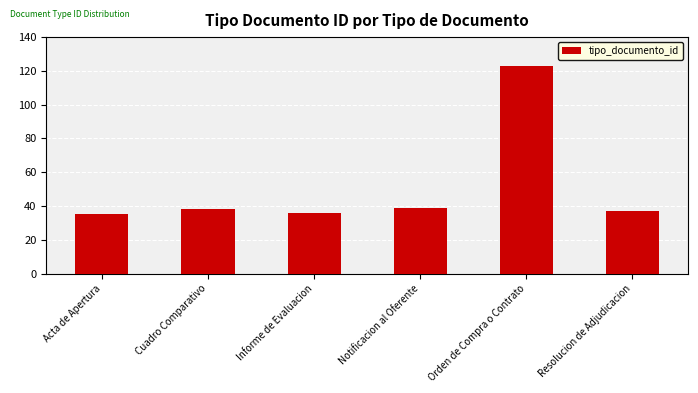

True or false: the data shows 35 at Acta de Apertura.

True